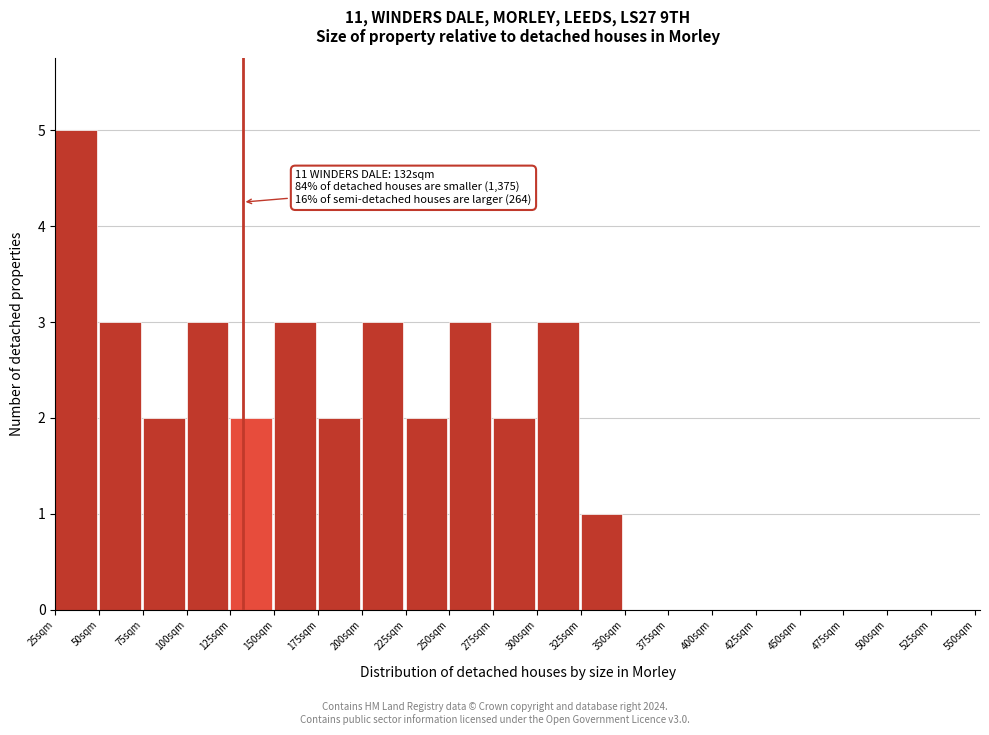

Over which range of the x-axis is the bar tallest?

25 to 50